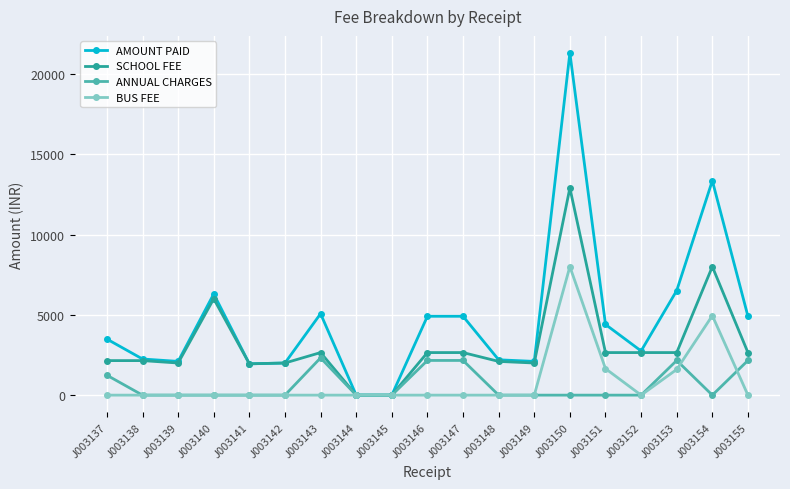

How many lines are shown in the chart?

4